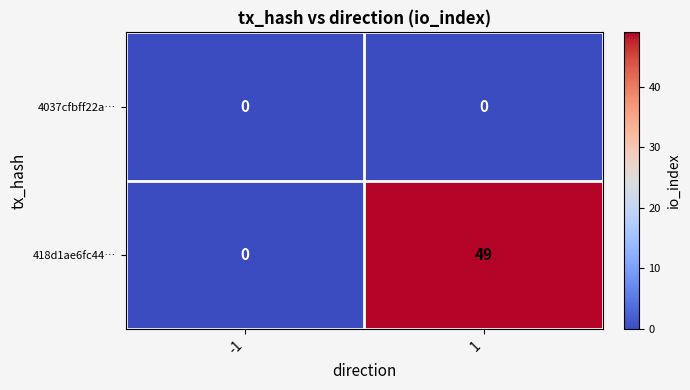

Rank the categories by 418d1ae6fc44… value from lowest to highest.

-1, 1